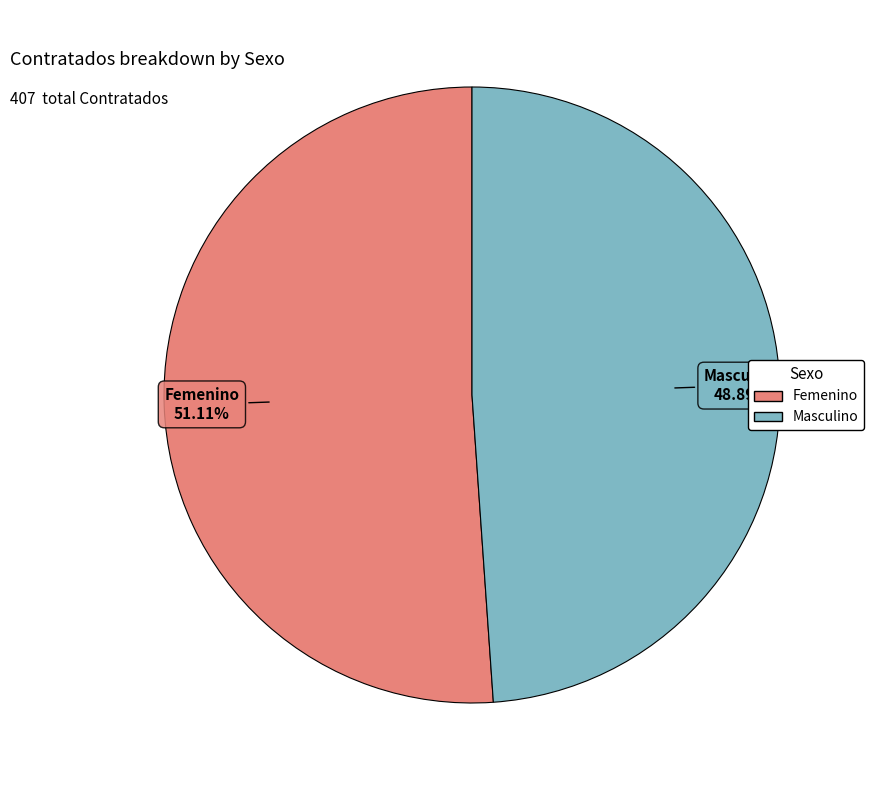

Which category has the smallest portion of the pie?

Masculino